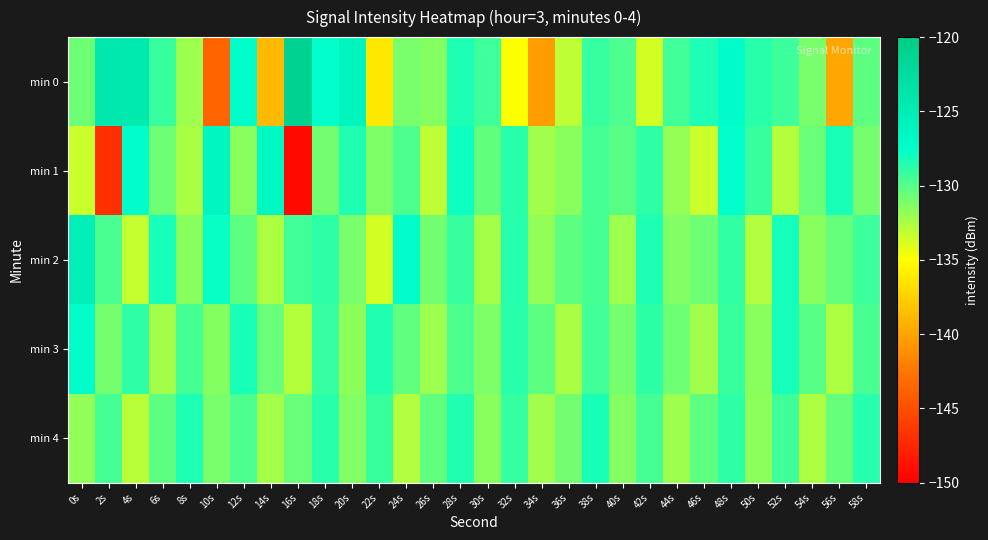

How many distinct data groups are displayed?

5